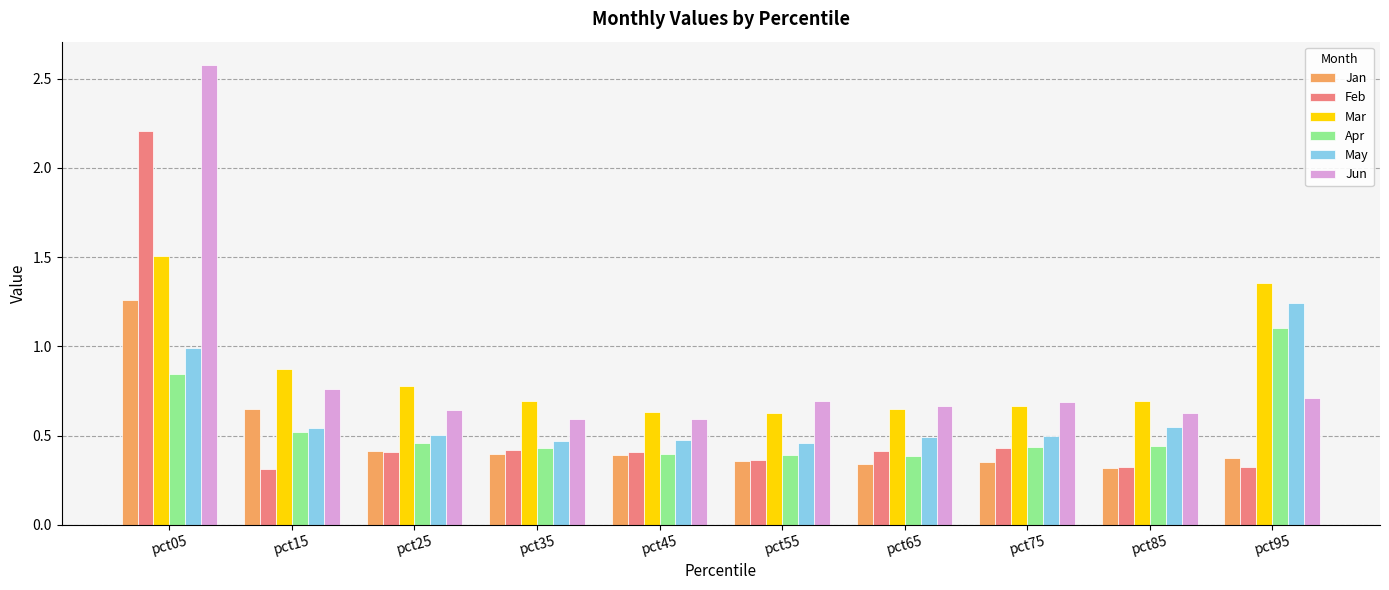

What is the sum of all Jun values?

8.5